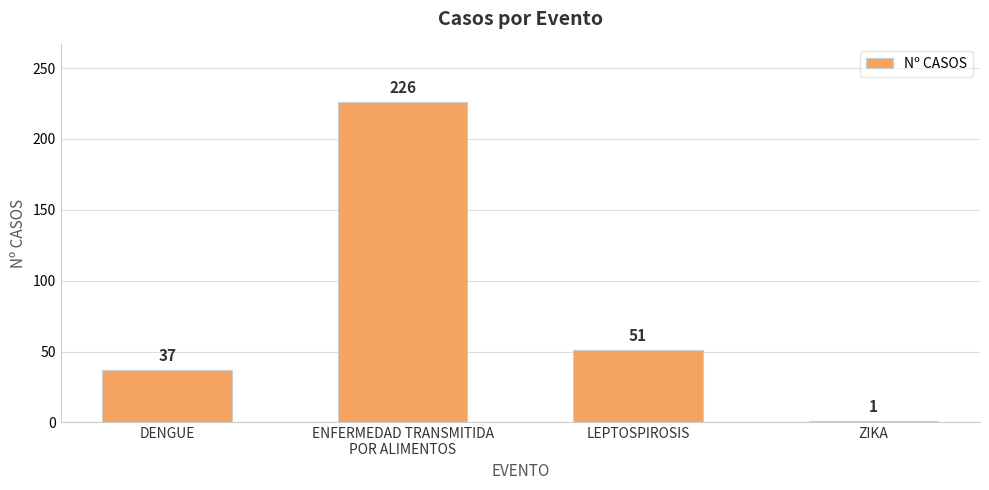

How many values are below 51?

2